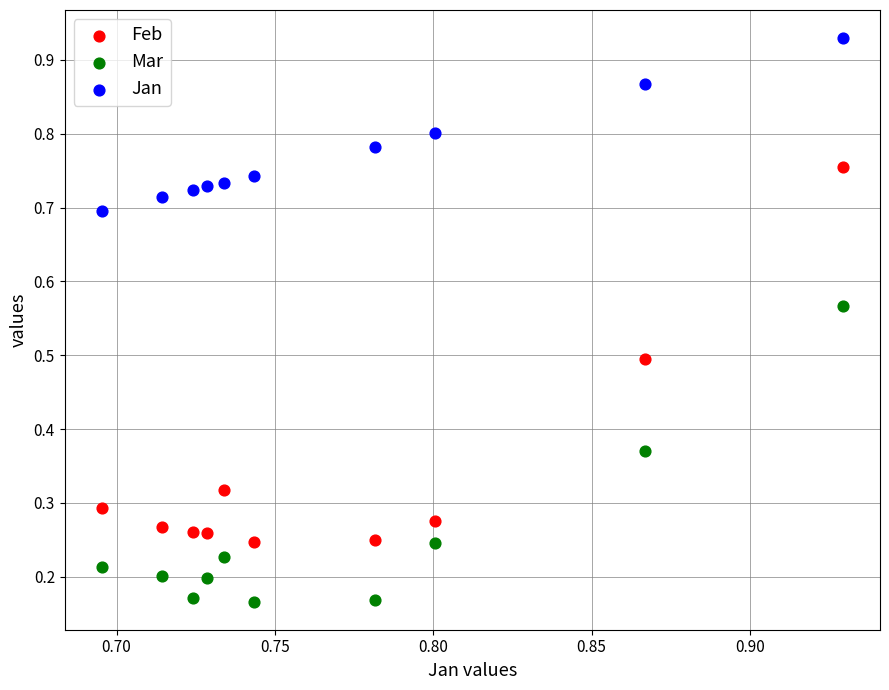

Which series has the largest Y range (max minus min)?

Feb